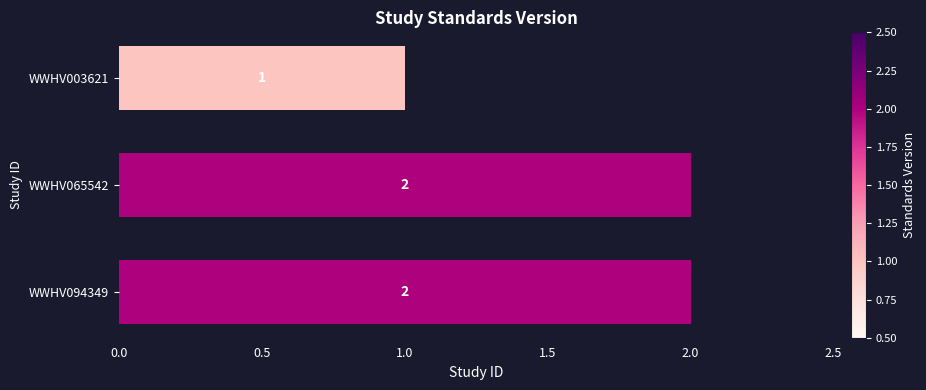

What is the value of the 2nd bar from the top?

2